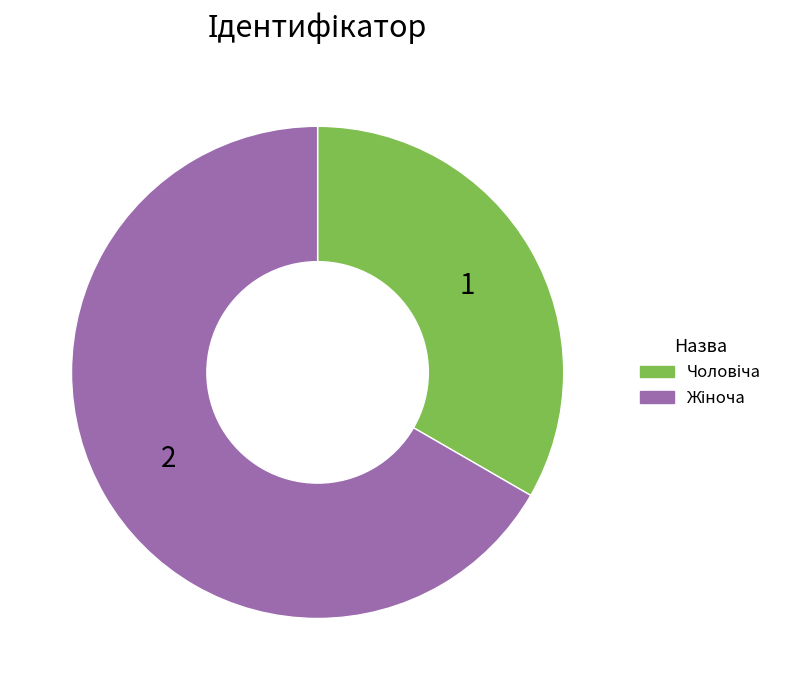

Does any single category account for the majority?

Yes